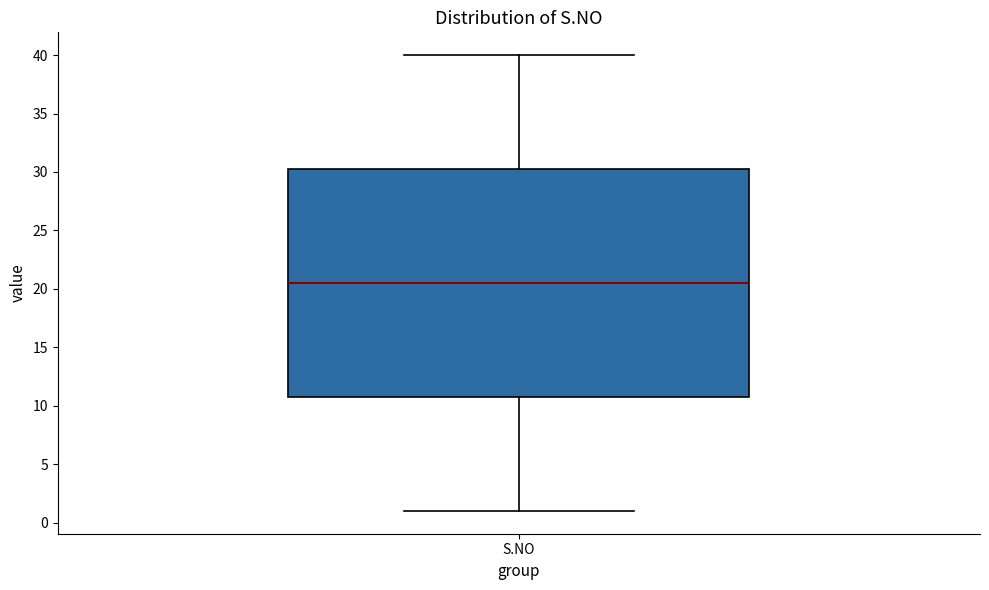

Transcribe this box plot: give where the median line is, the range the box spans, and where the two whiskers end, as read against the y-axis. The values are not printed on the chart, so give them approximately, as read against the axis.

median 20.5, box 11.0 to 30.5, whiskers 1.0 to 40.0